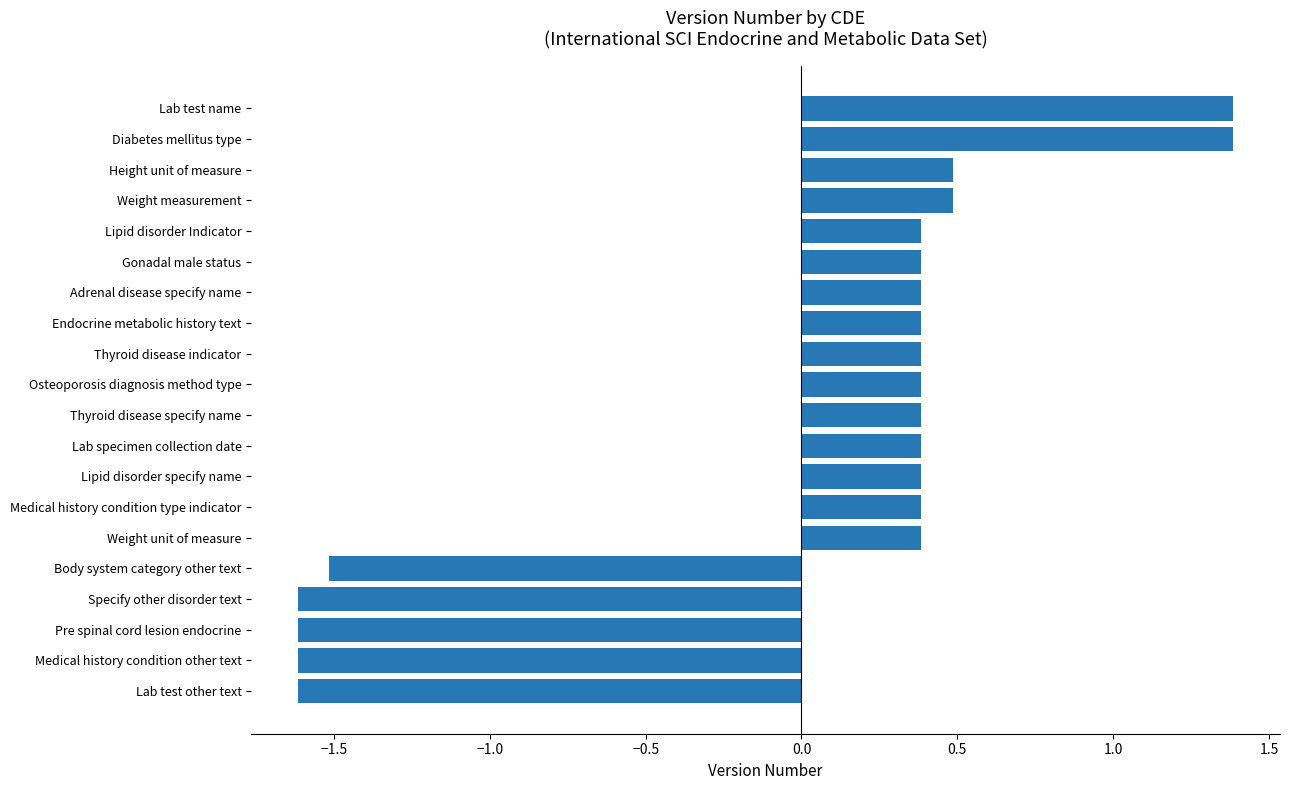

The value at Endocrine metabolic history text is 0.4. True or false?

True